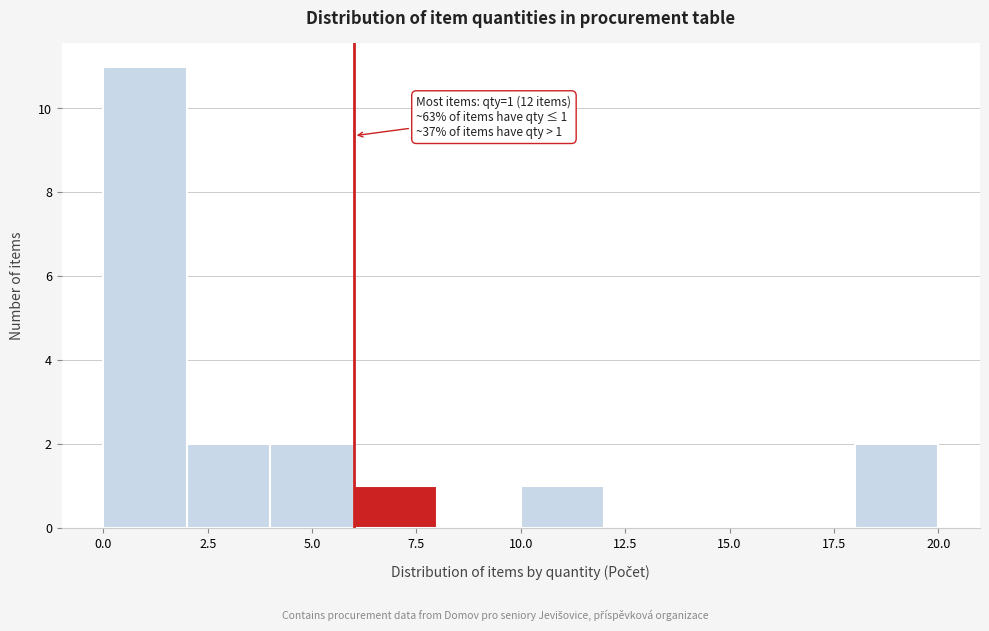

Over which range of the x-axis is the bar tallest?

0 to 2